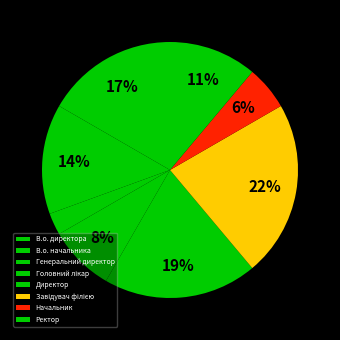

How many slices are in this pie chart?

8